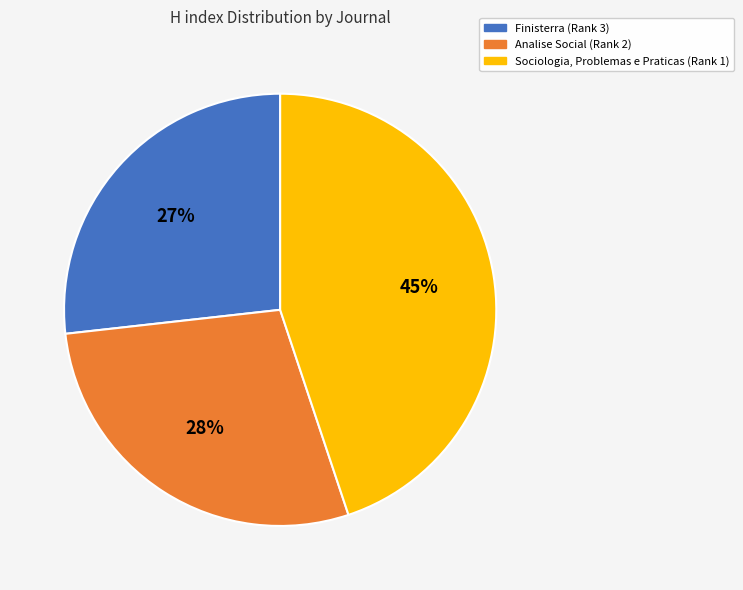

Is the sum of Analise Social (Rank 2) and Sociologia, Problemas e Praticas (Rank 1) greater than half?

Yes